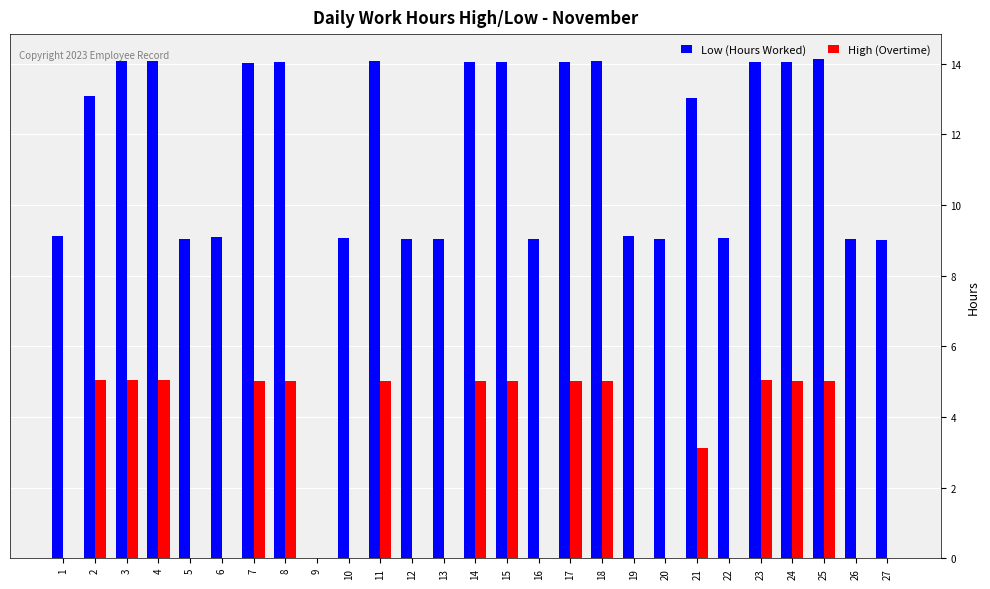

What are all the series names shown in the legend?

Low (Hours Worked), High (Overtime)